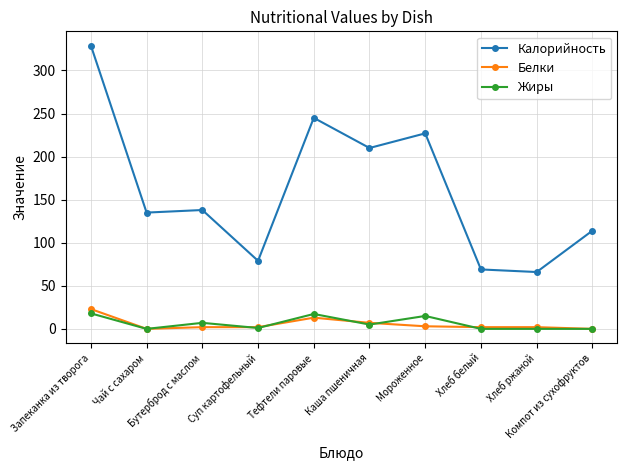

What is the average value of the Калорийность series?

161.2